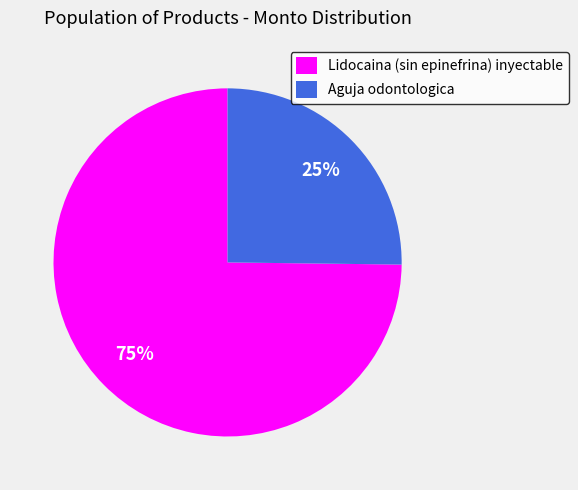

To the nearest percent, what is the average slice percentage?

50%